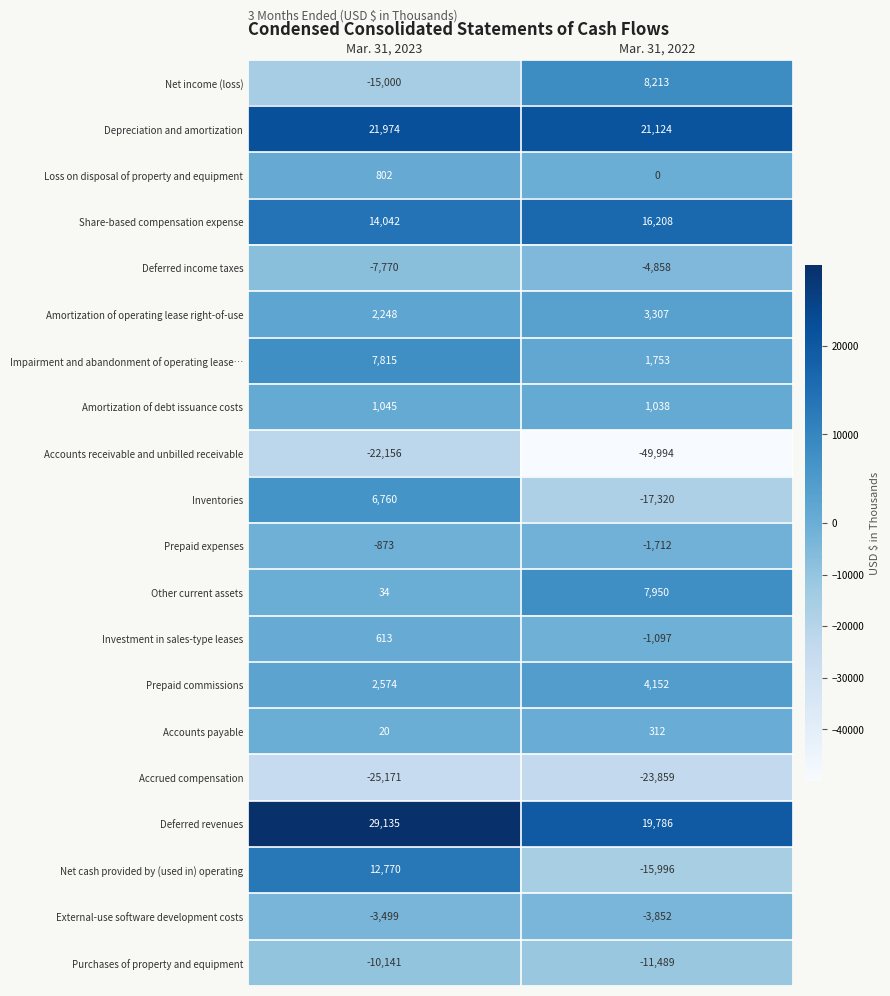

What is the average value of the Depreciation and amortization series?

21549